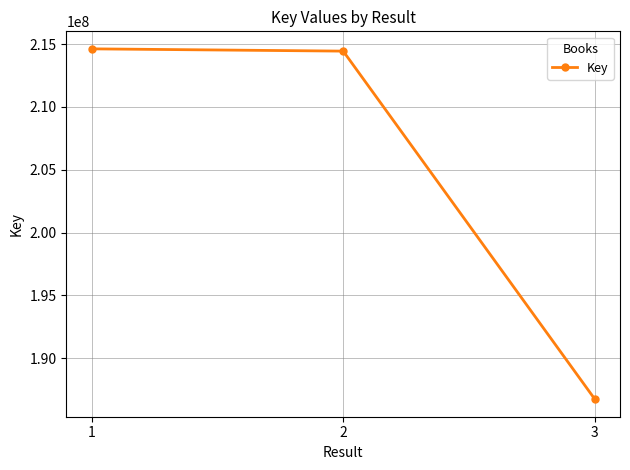

What is the minimum value shown in the chart?

186749738